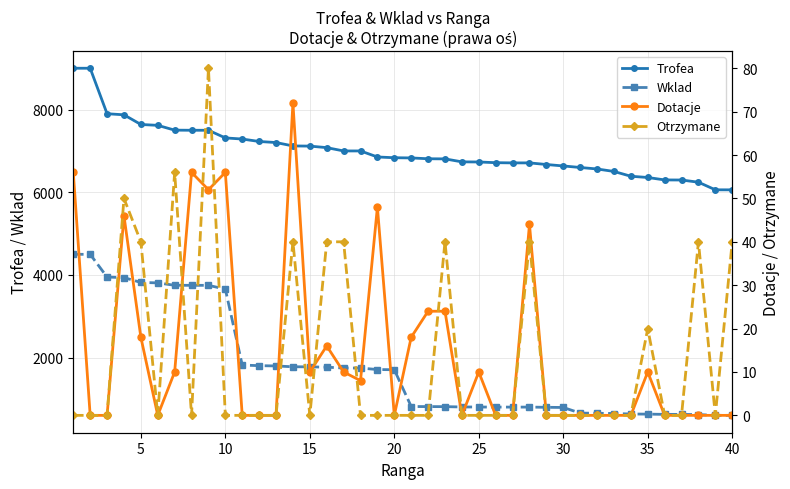

True or false: Wklad and Trofea cross at least once.

False